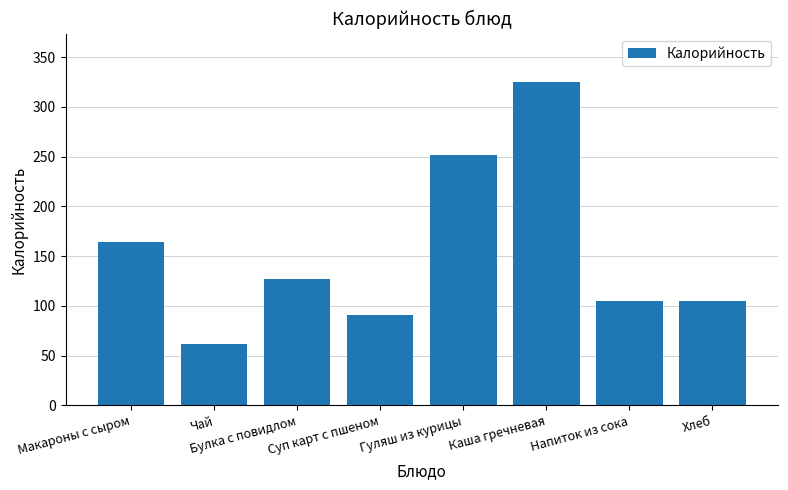

True or false: the data shows 105 at Хлеб.

True